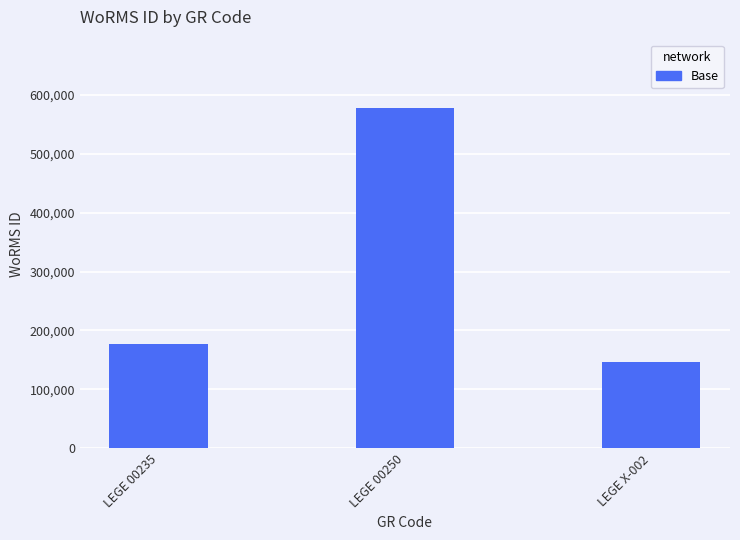

What is the label of the 2nd bar from the left?

LEGE 00250